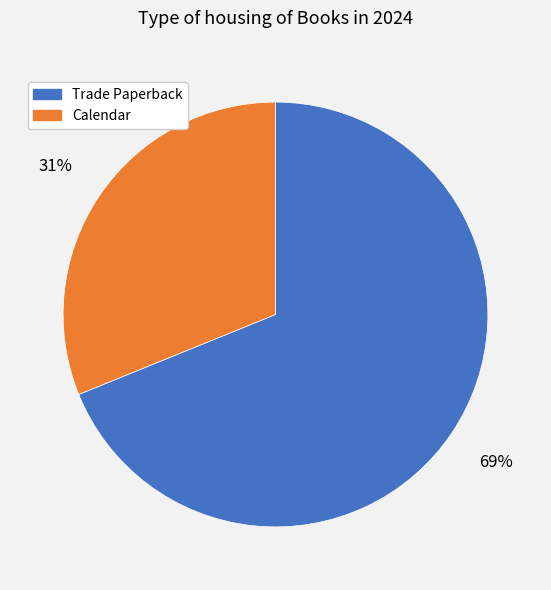

To the nearest percent, what is the difference between the largest and smallest slice percentages?

38%